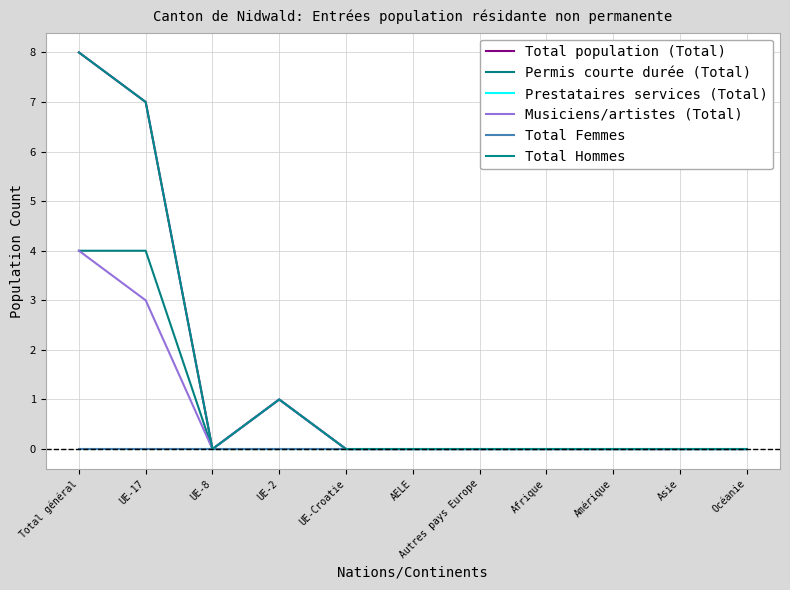

True or false: Prestataires services (Total) has more than 1 points higher than both neighbors.

False